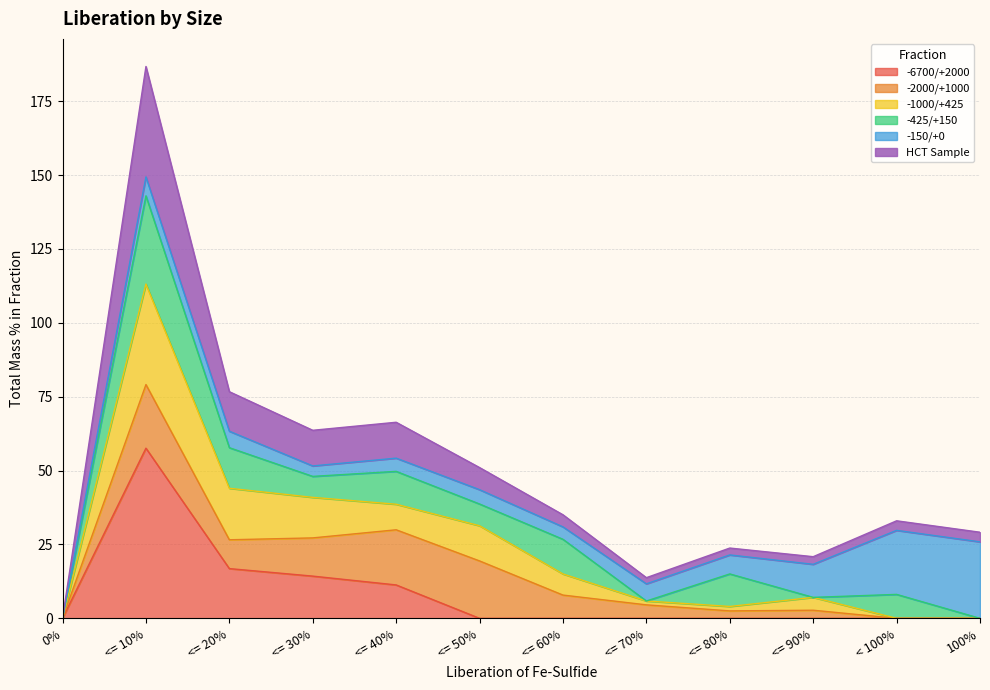

What is the average value of the -6700/+2000 series?

8.3